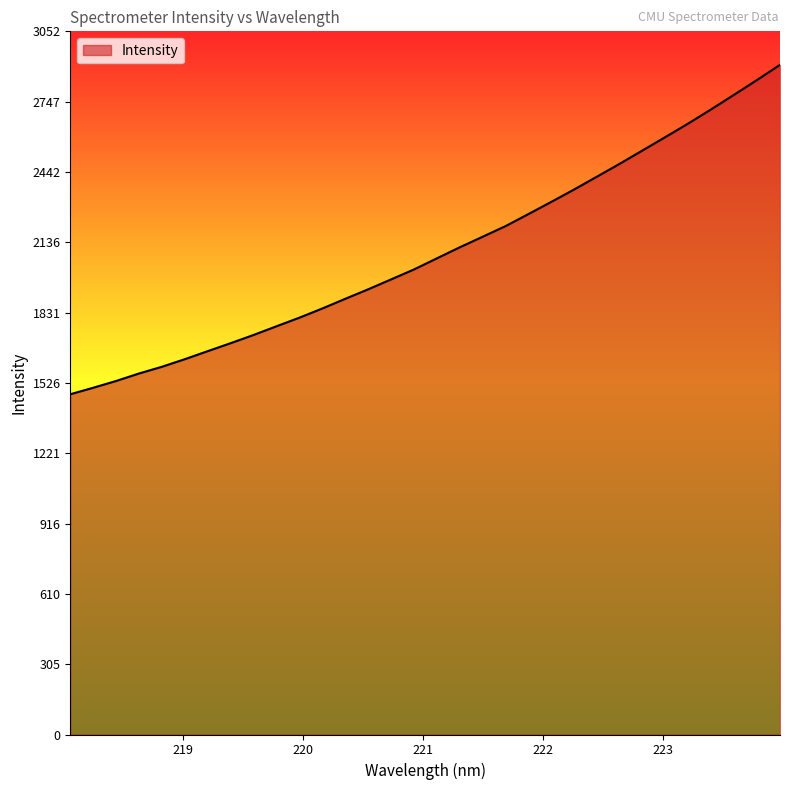

Count the number of data series in this chart.

1